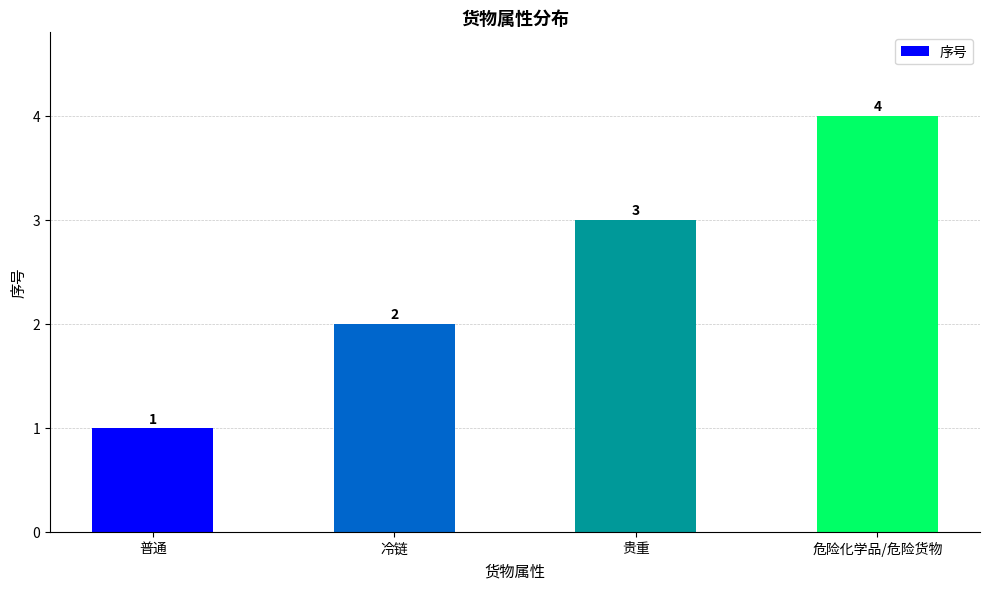

Are the bars grouped side by side (vs. stacked)?

No